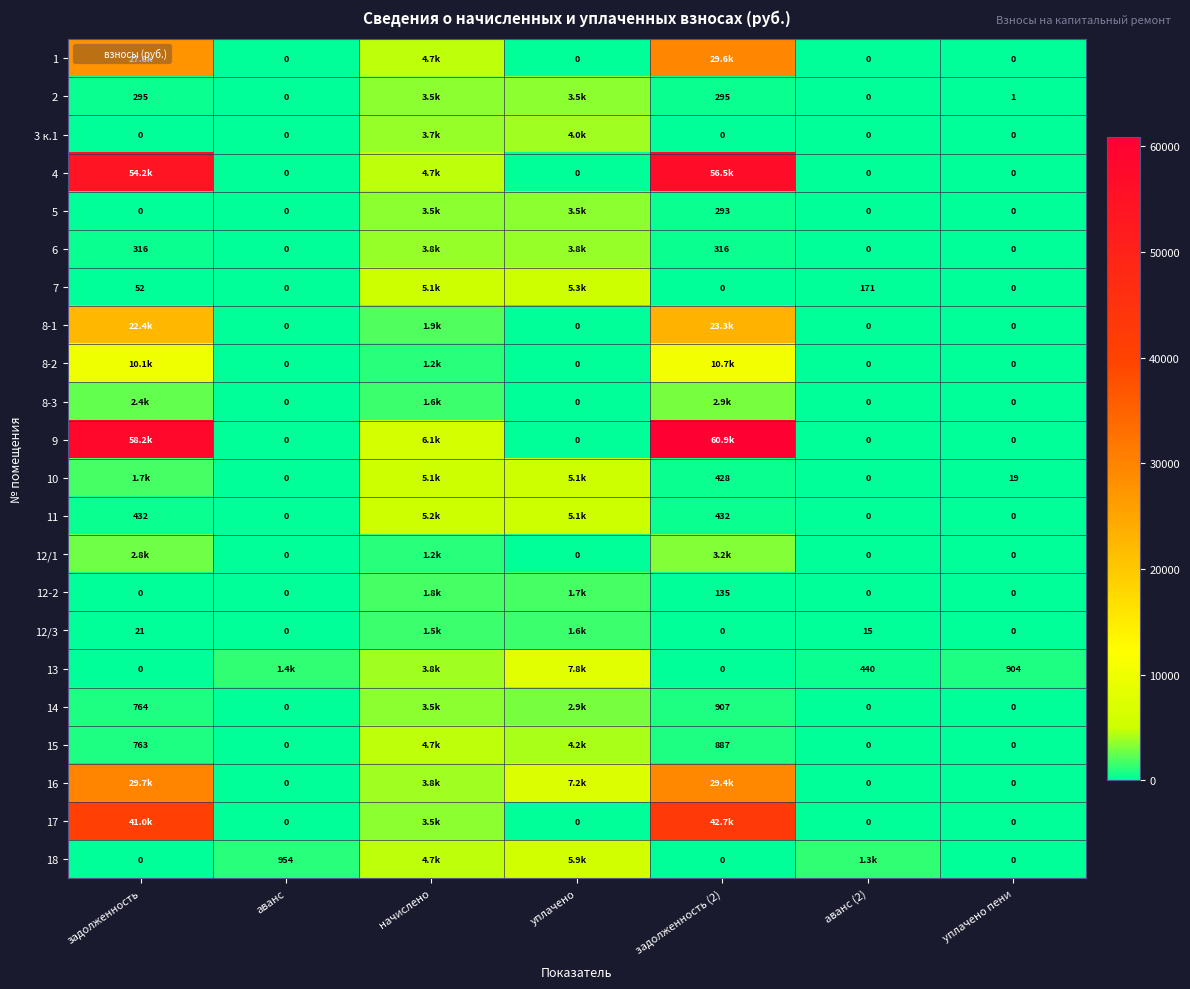

What is the spread (max minus min) of values at уплачено?

7847.9